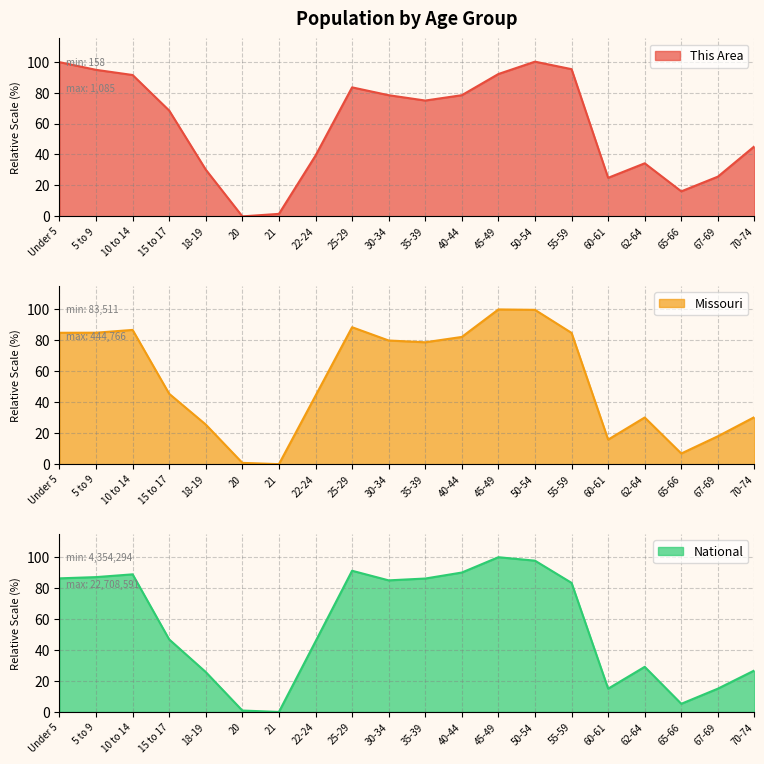

What is the label of the 7th point from the right?

50-54